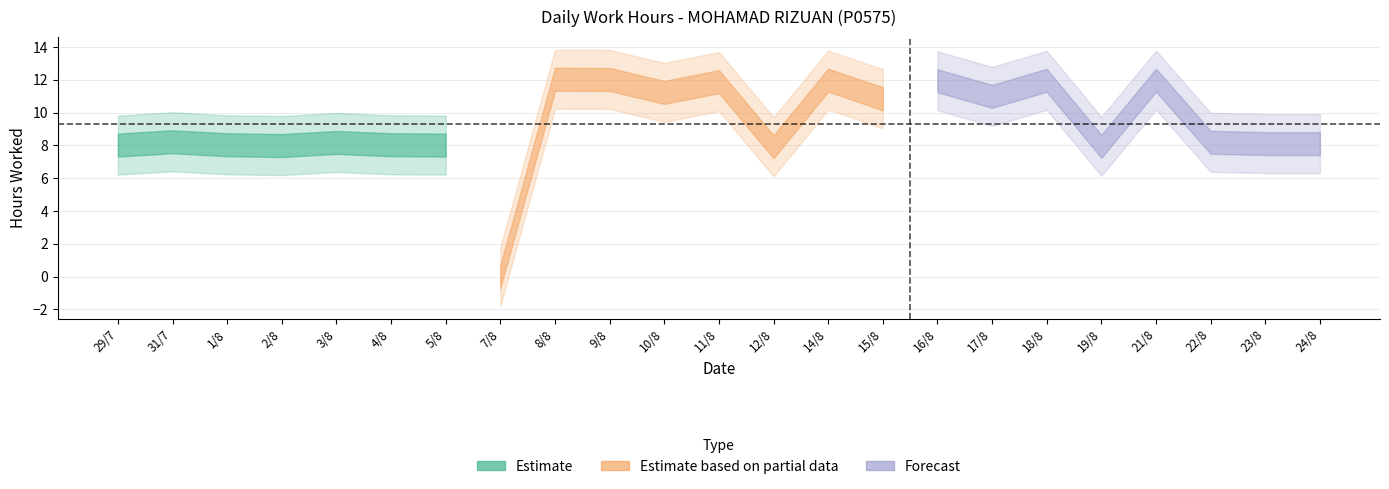

What is the average value?

9.3